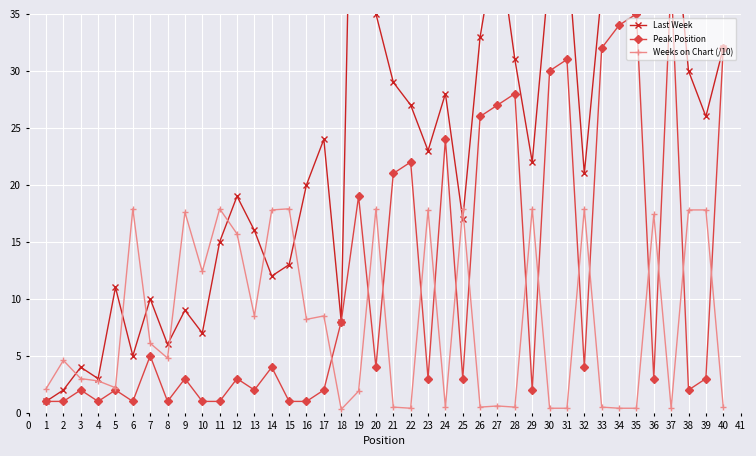

The value of Weeks on Chart (/10) at 23 is 17.8. True or false?

True